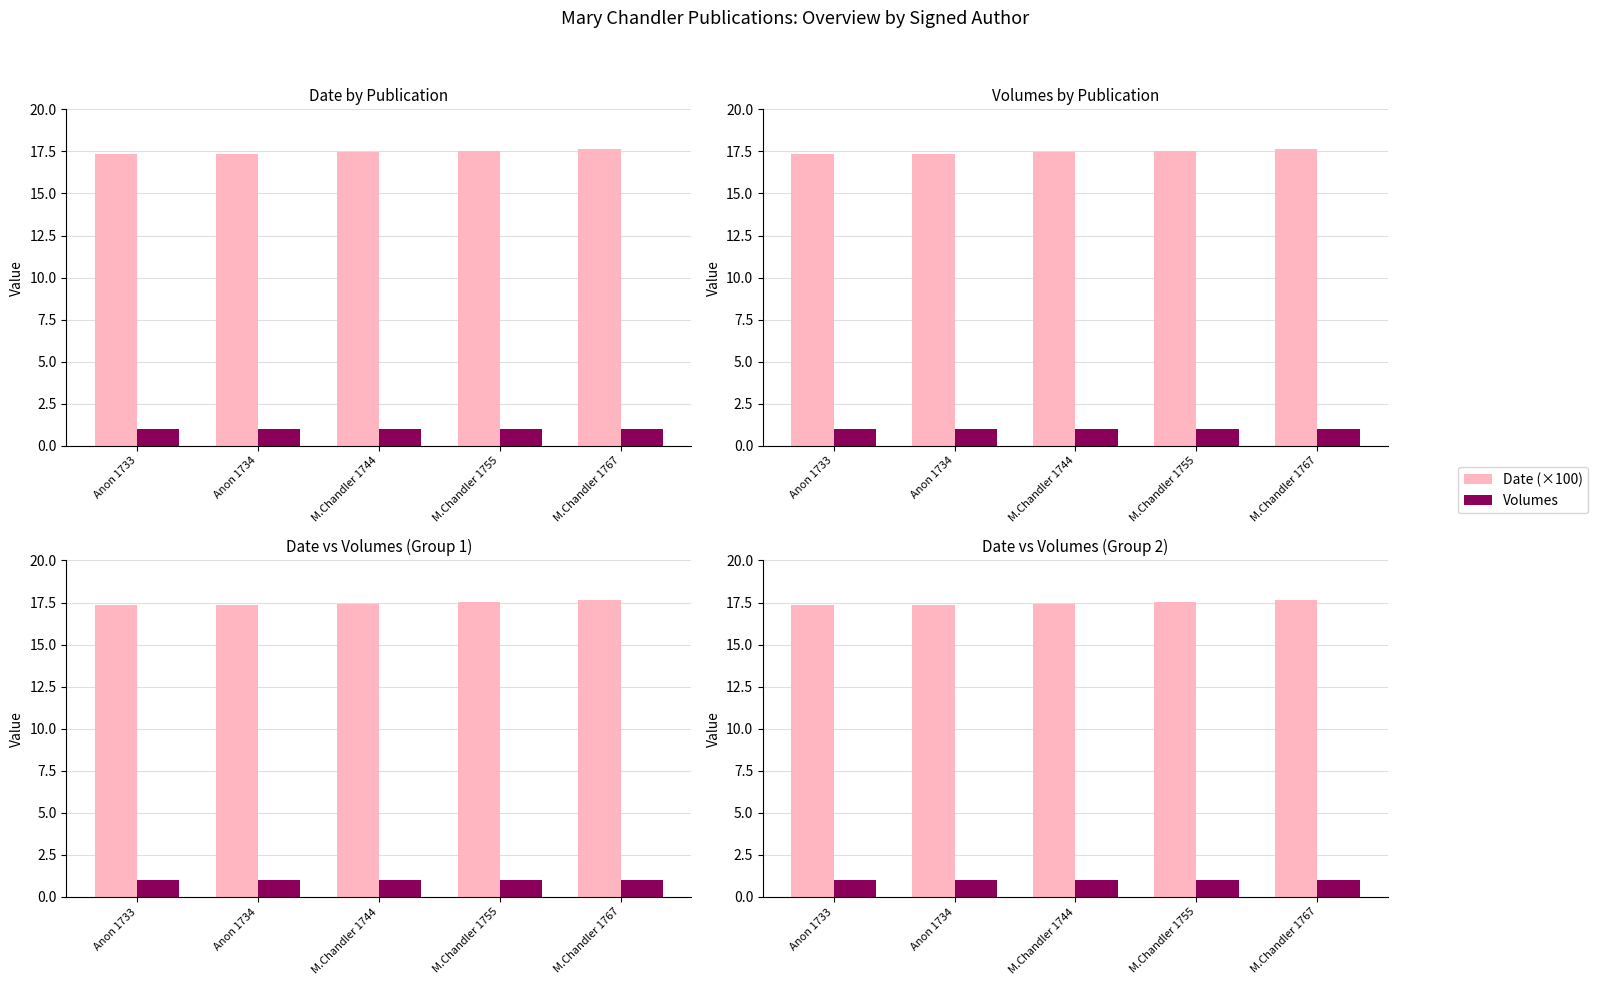

The value of Date (×100) at Anon 1733 is 8.1. True or false?

False